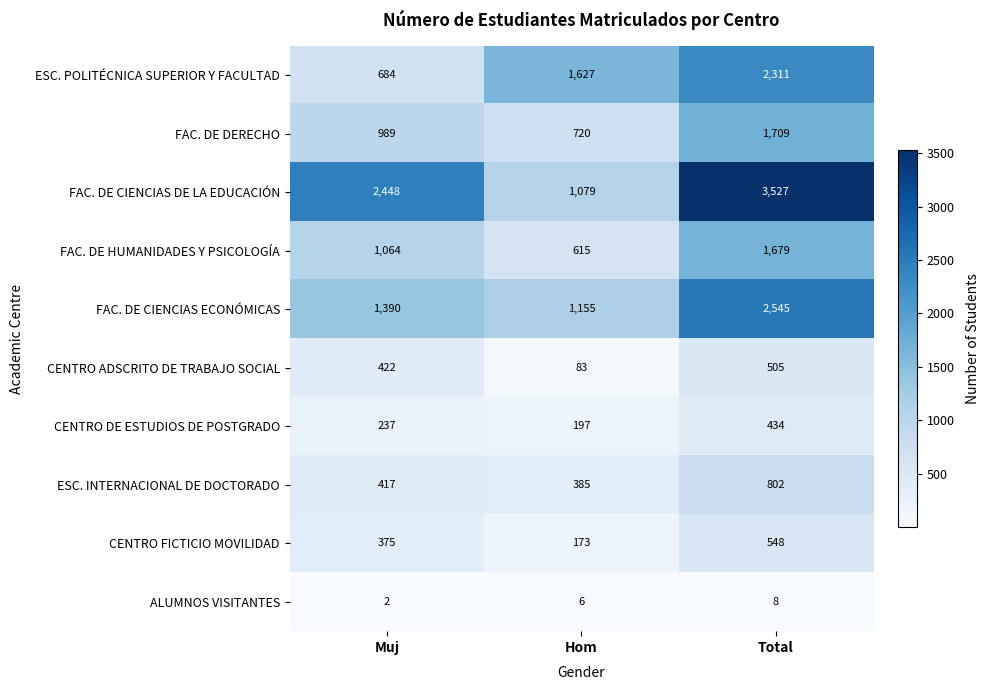

What is the sum of the ESC. POLITÉCNICA SUPERIOR Y FACULTAD values at Hom and Muj?

2311